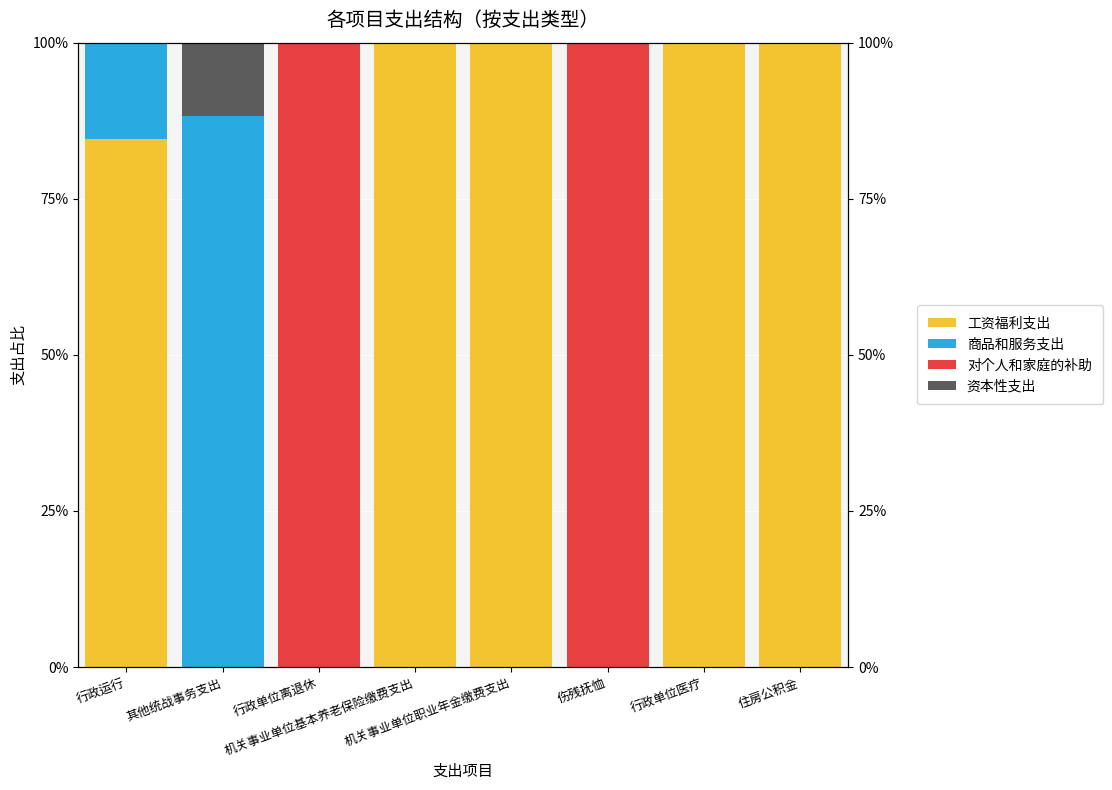

What is the total value across all series at 行政单位医疗?

100.0